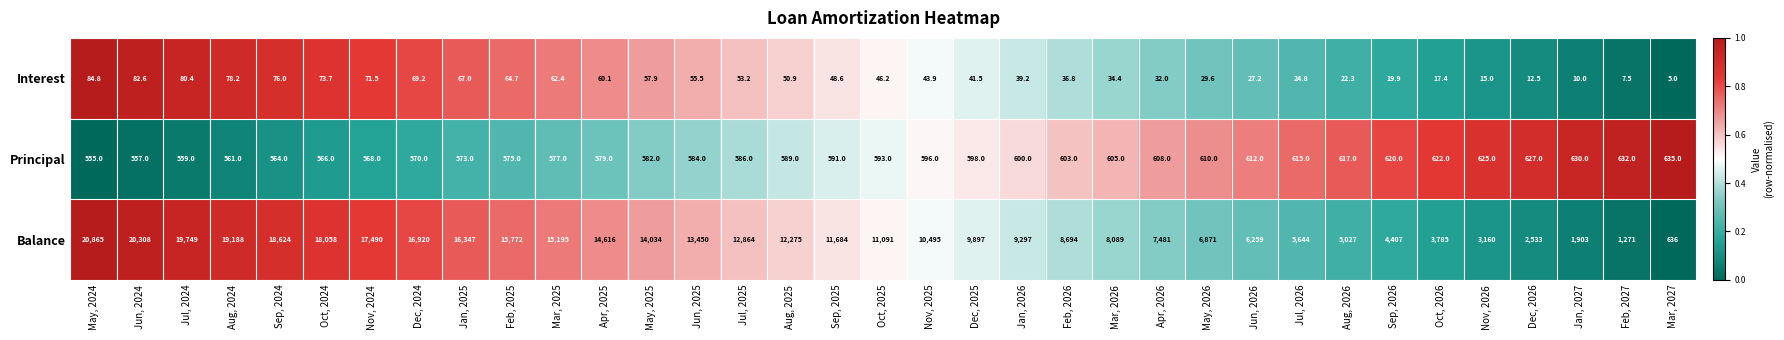

The Principal series shows 880.7 at Jul, 2024. True or false?

False